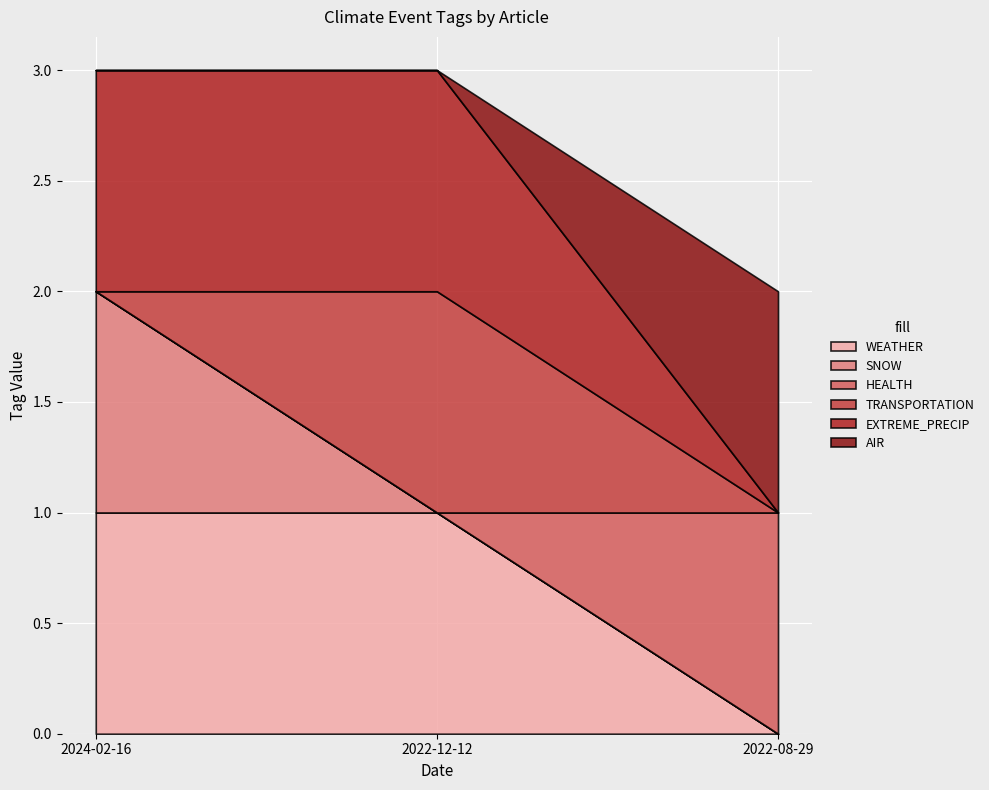

Which series changed the most between 2022-12-12 and 2022-08-29?

WEATHER